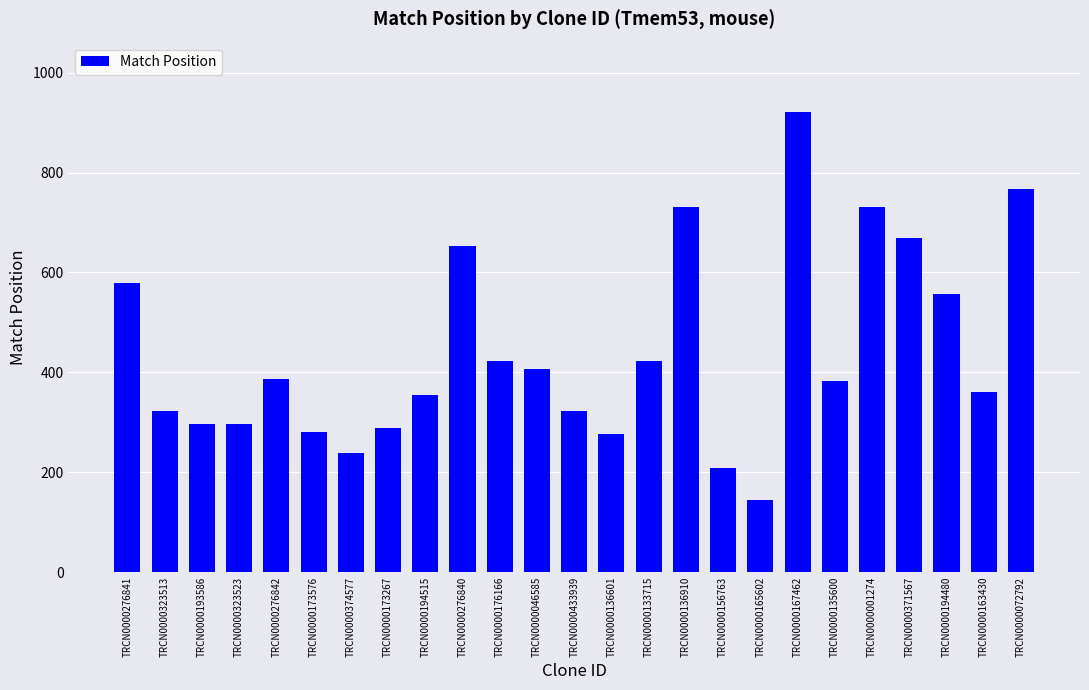

What is the greatest value displayed?

922